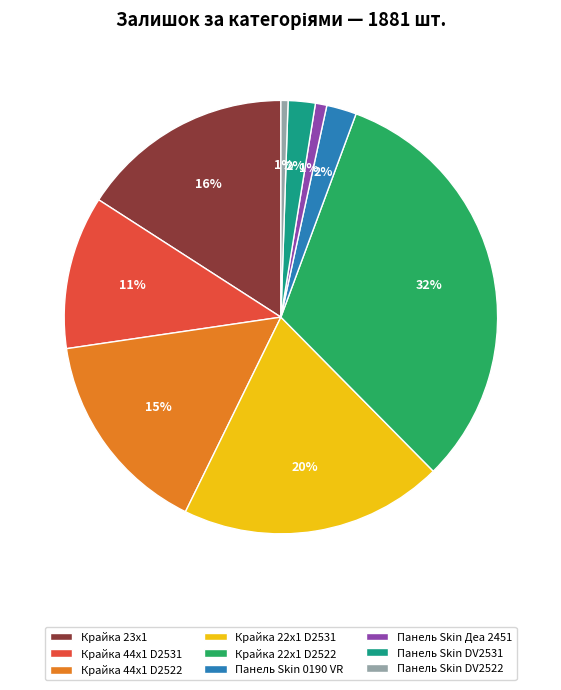

Does Крайка 22x1 D2522 represent more than half of the total?

No